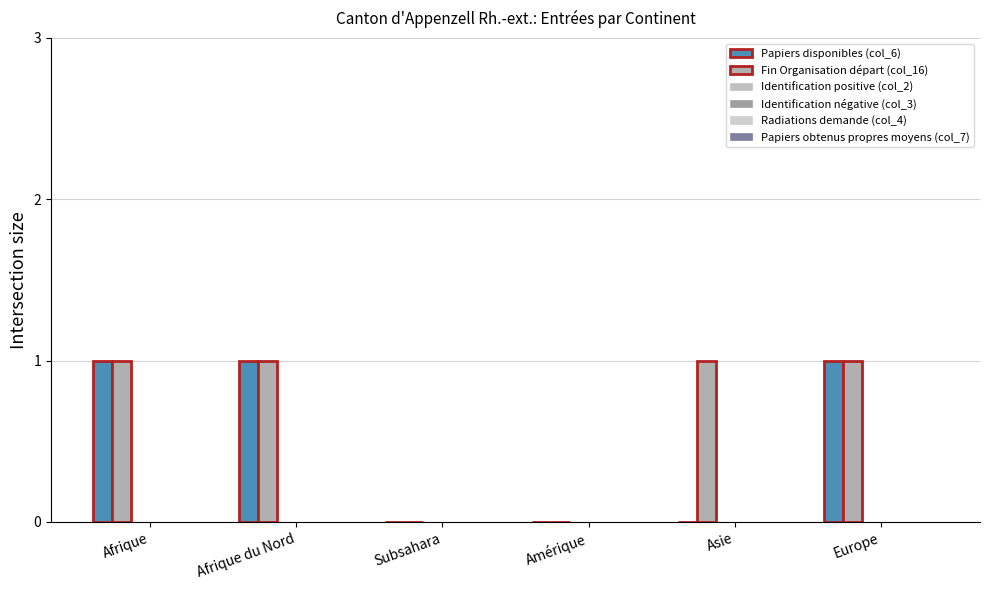

Which series has the largest total across all categories?

Fin Organisation départ (col_16)